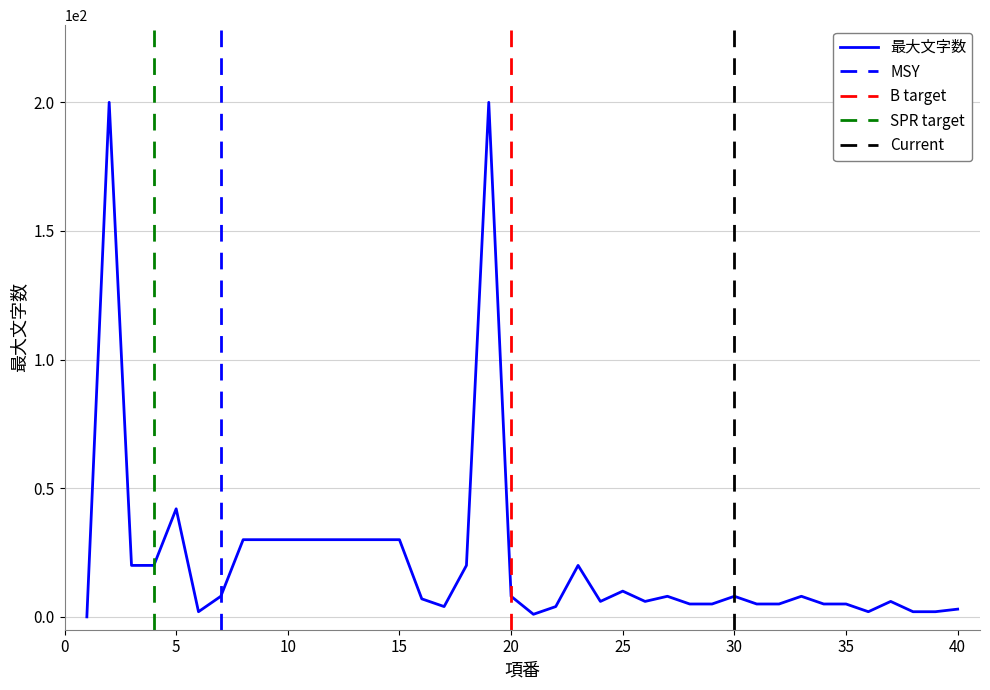

The chart shows a value of 86 at 2. True or false?

False